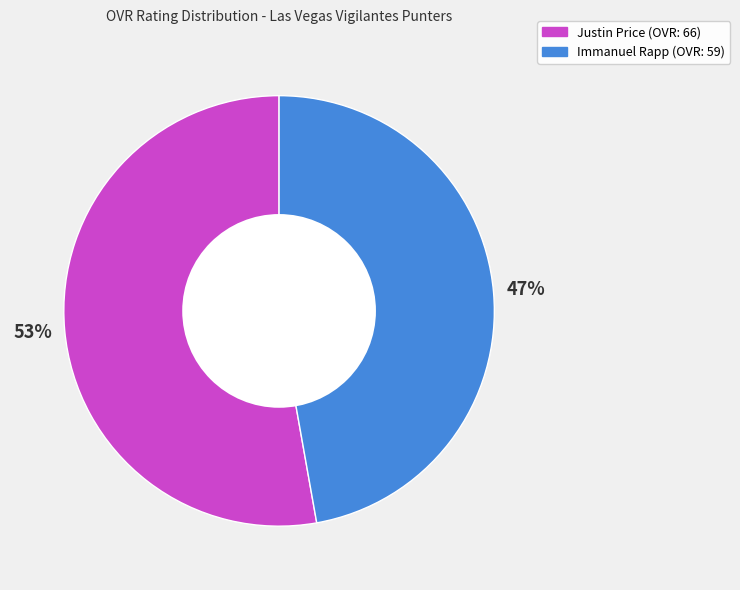

Between Justin Price and Immanuel Rapp, which is larger?

Justin Price